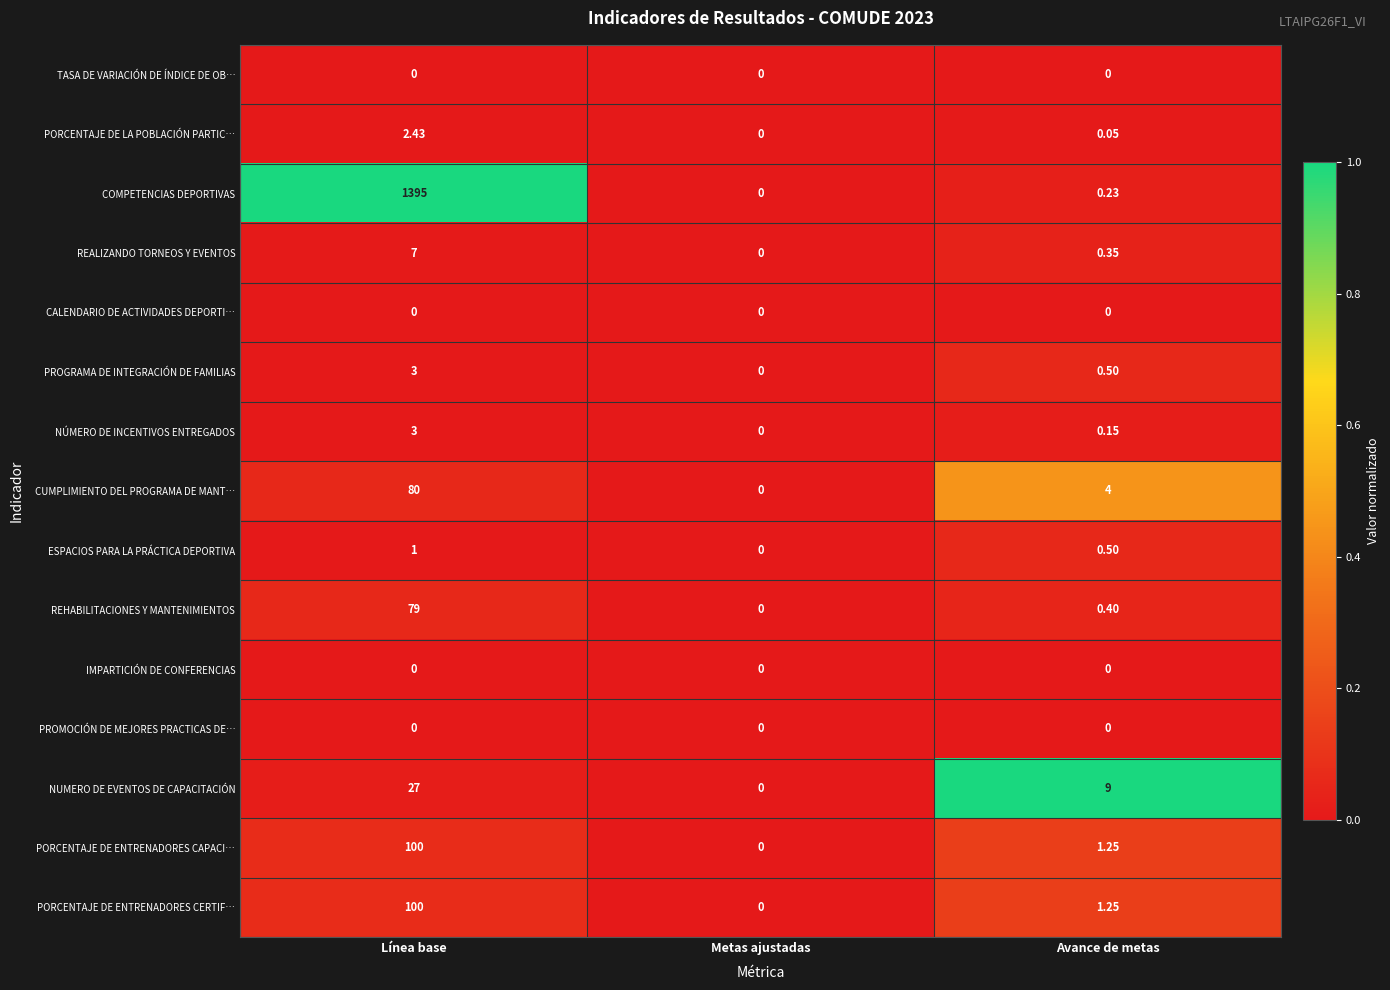

Which series has the widest spread of values?

COMPETENCIAS DEPORTIVAS